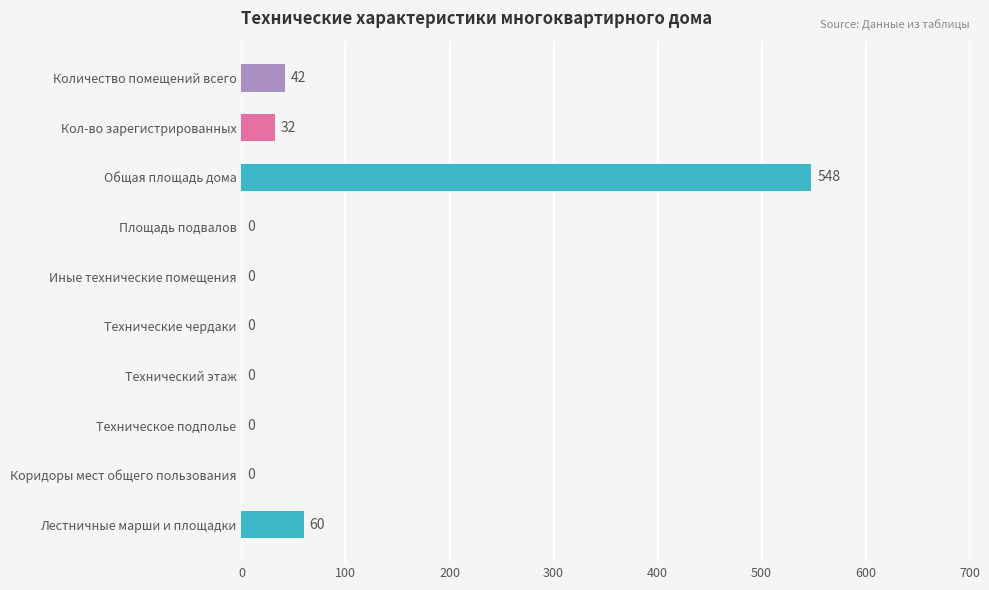

Between Общая площадь дома and Технический этаж, which is larger?

Общая площадь дома